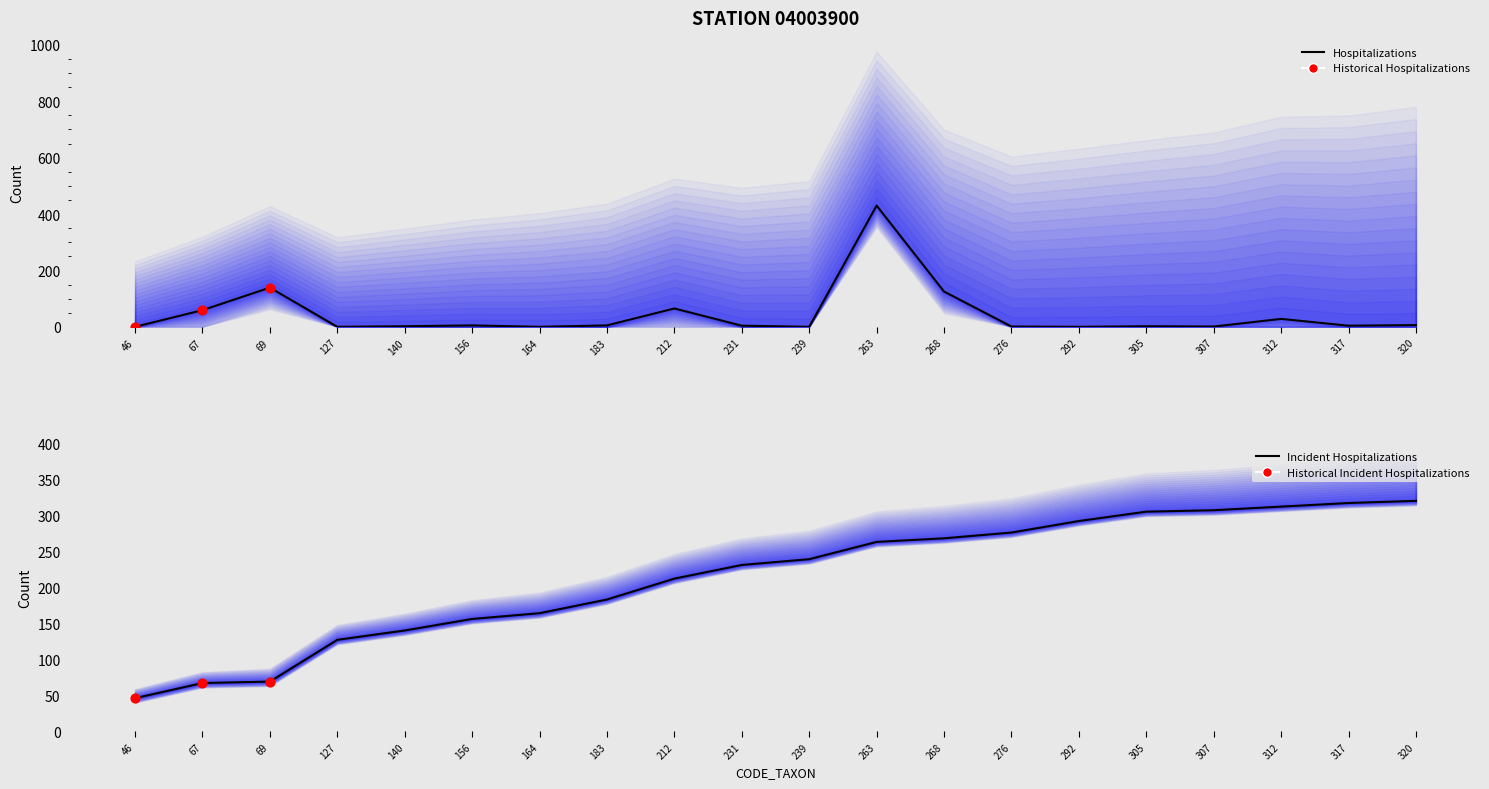

What is the total value across all series at 312?

340